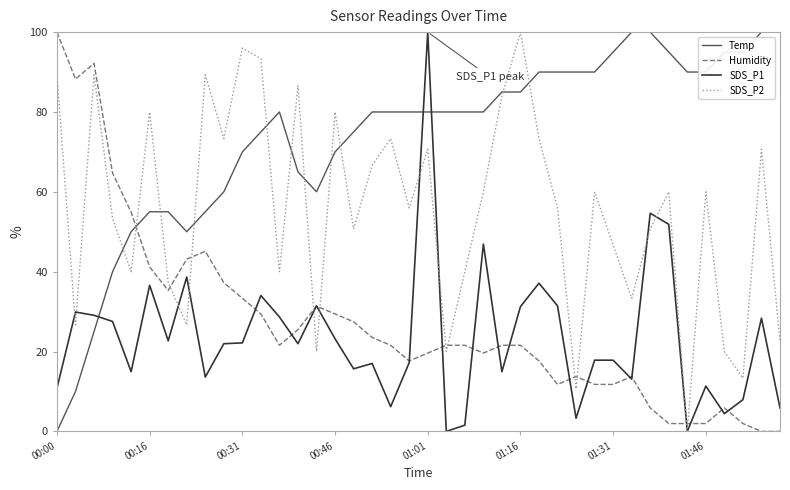

Which series has the largest total across all categories?

Temp